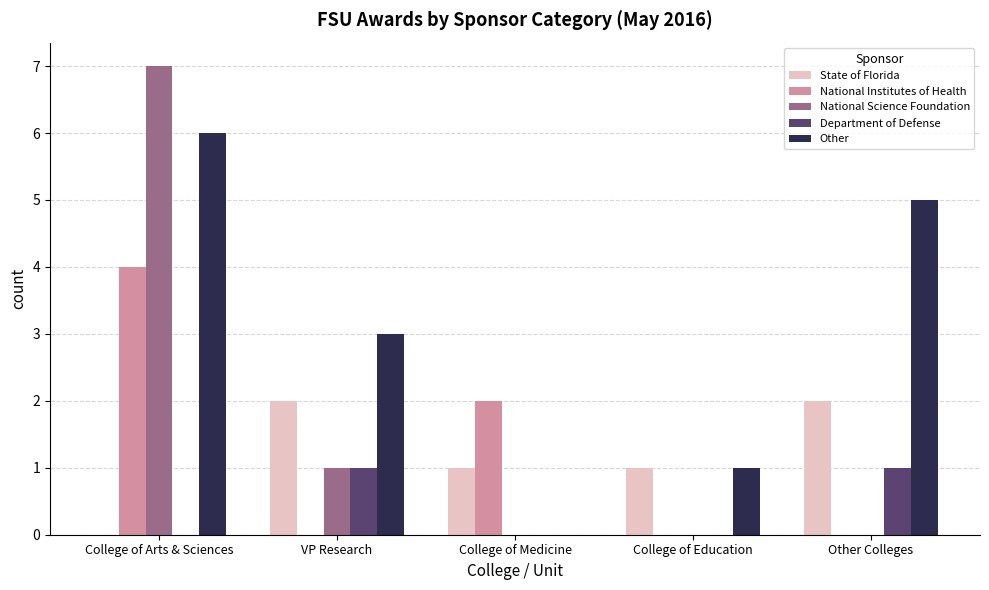

Are the bars grouped side by side (vs. stacked)?

Yes